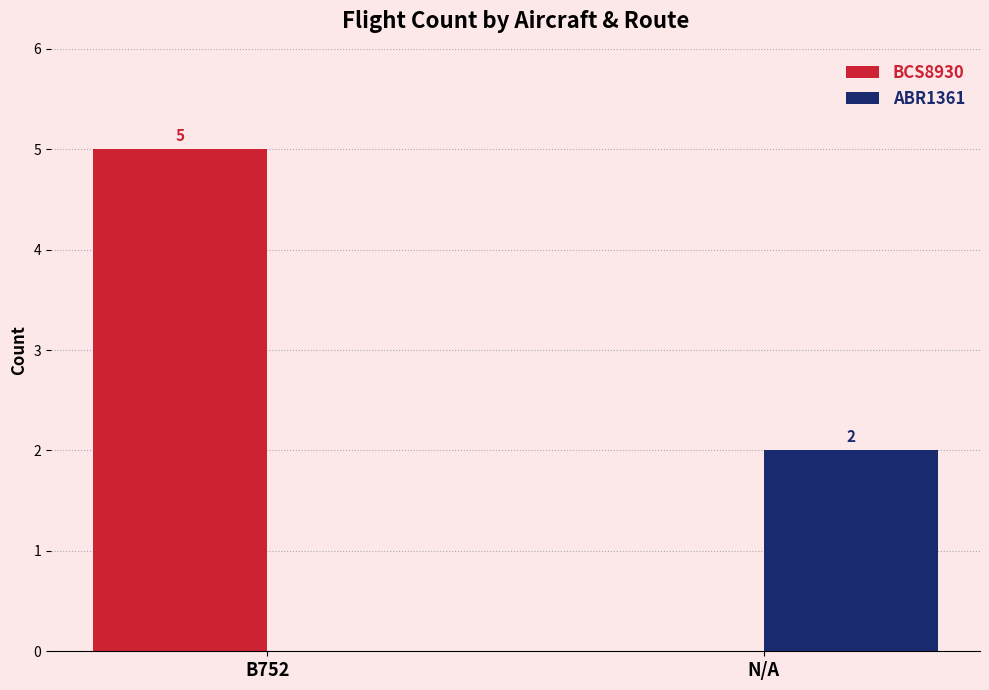

What is the difference between the BCS8930 values at N/A and B752?

5